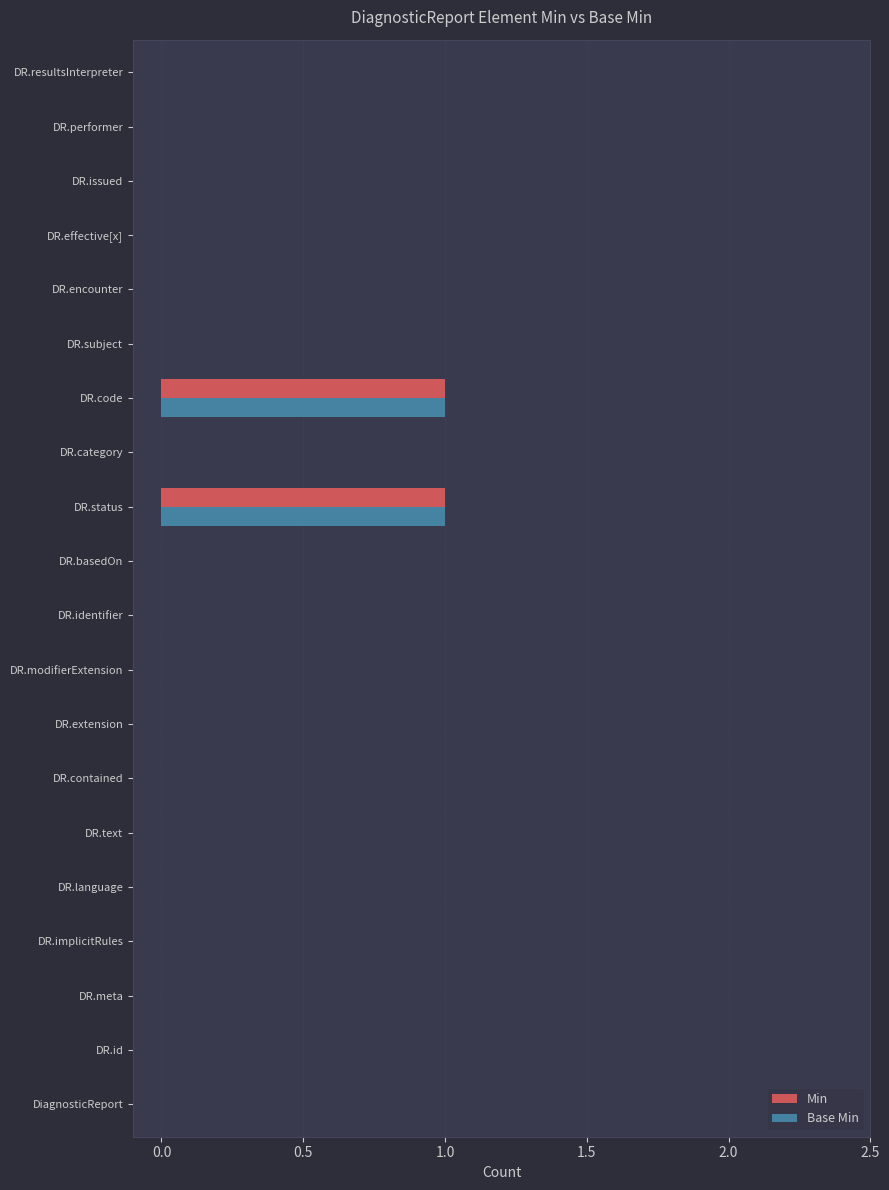

How many Min values are between 0 and 1?

20